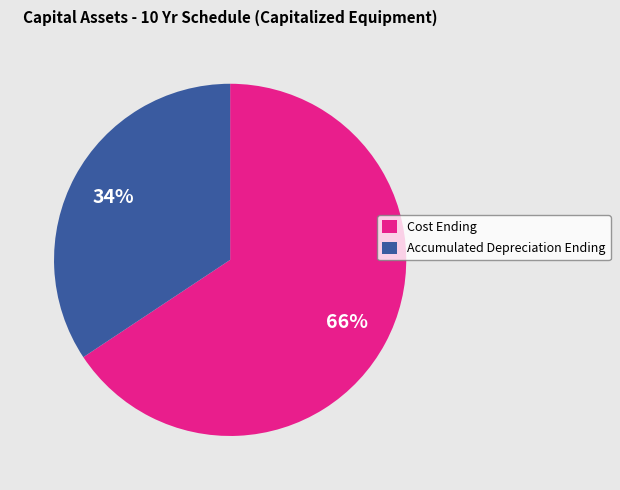

Count the number of slices in the pie.

2